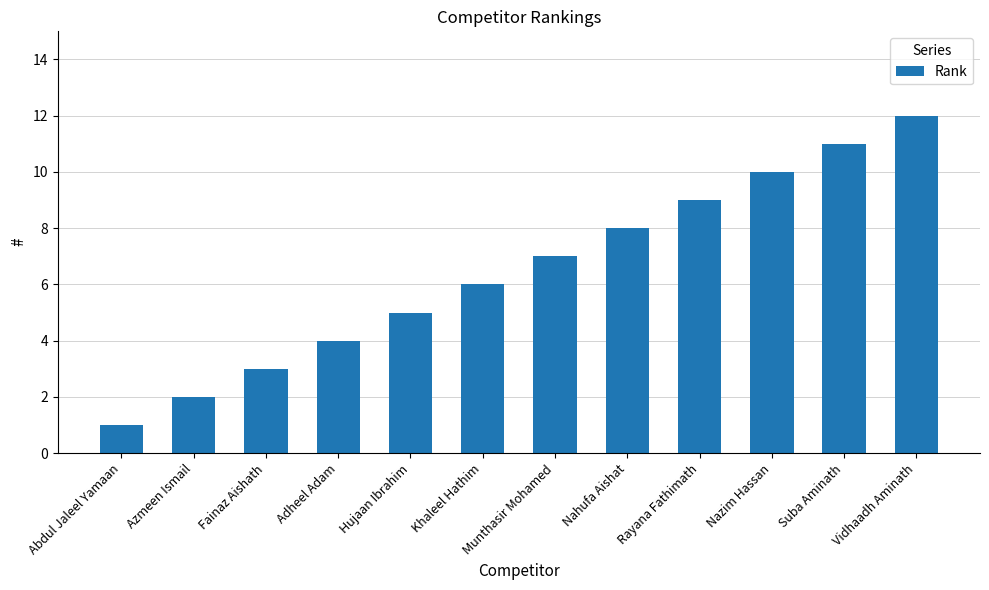

What is the difference between the second highest and minimum values?

10